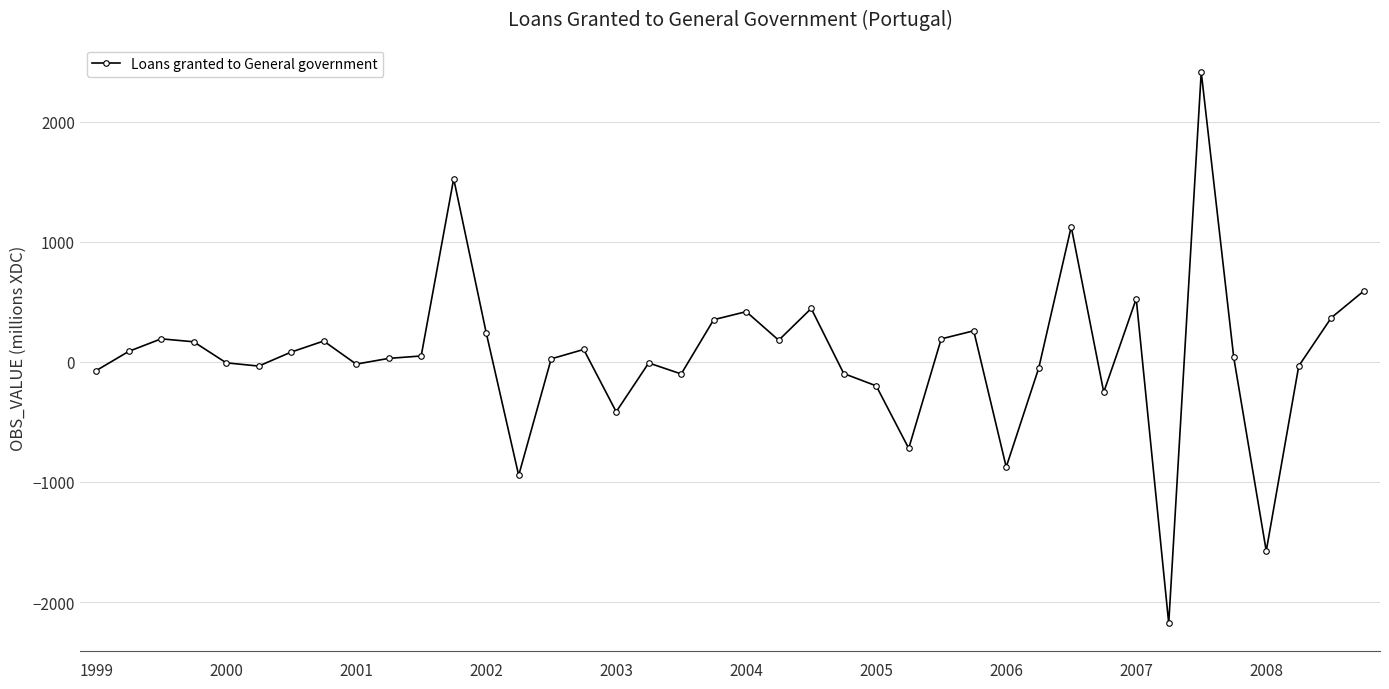

What is the minimum value shown in the chart?

-2177.6